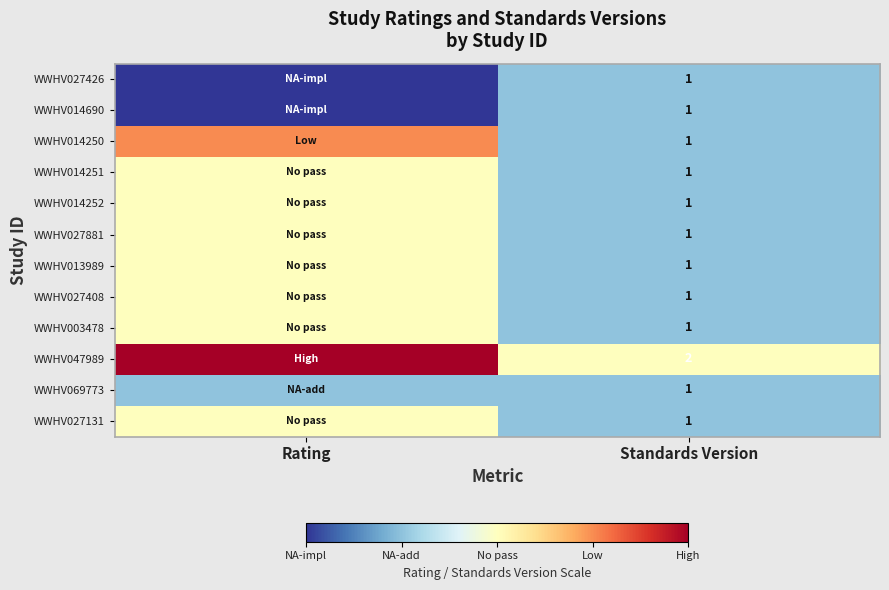

True or false: WWHV014252 has a value of 0 at Standards Version.

False